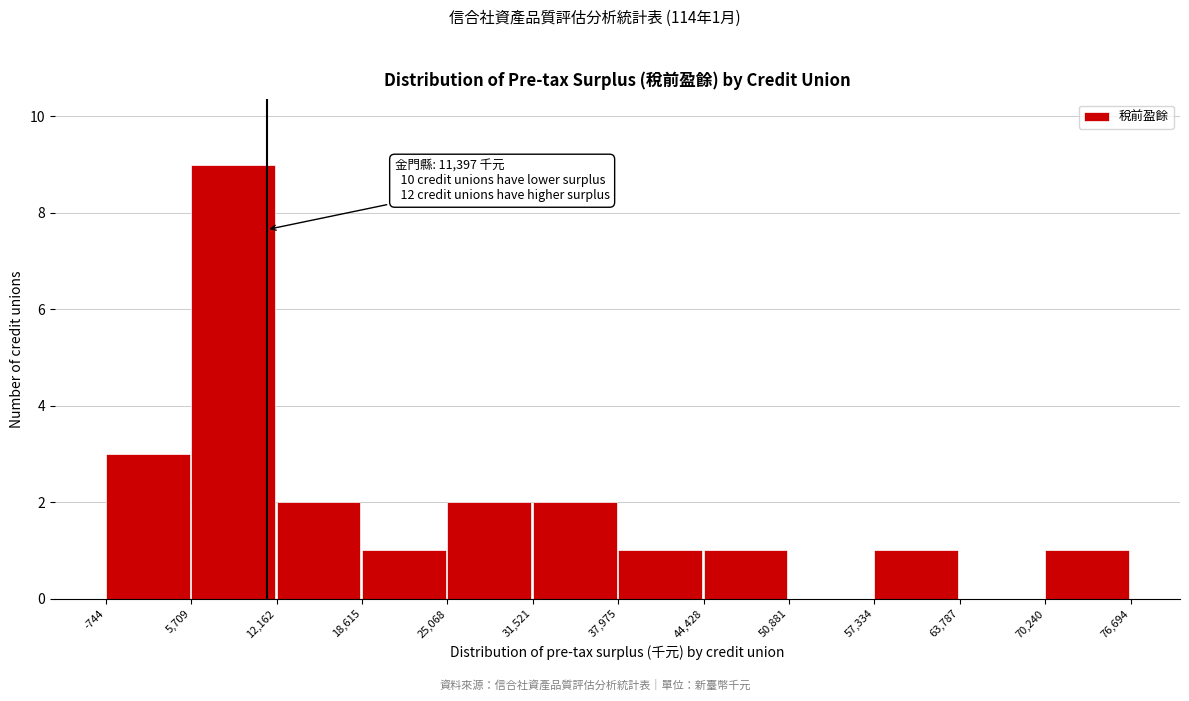

Over which range of the x-axis is the bar tallest?

5,709 to 12,162